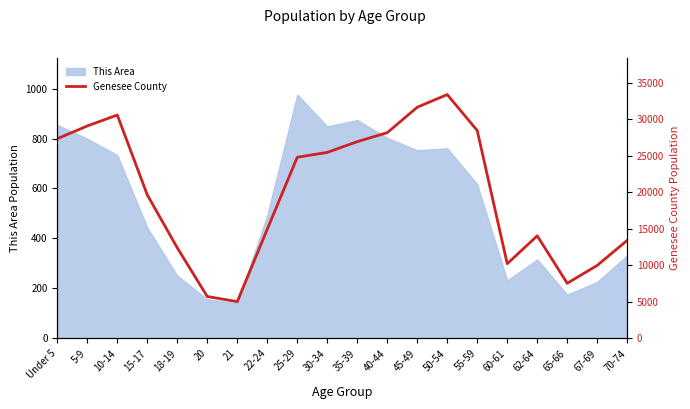

Reading left to right, extract all data points from this chart.

27319	29062	30560	19638	12392	5730	5026	14933	24779	25445	26913	28147	31624	33357	28434	10212	14030	7538	9985	13415